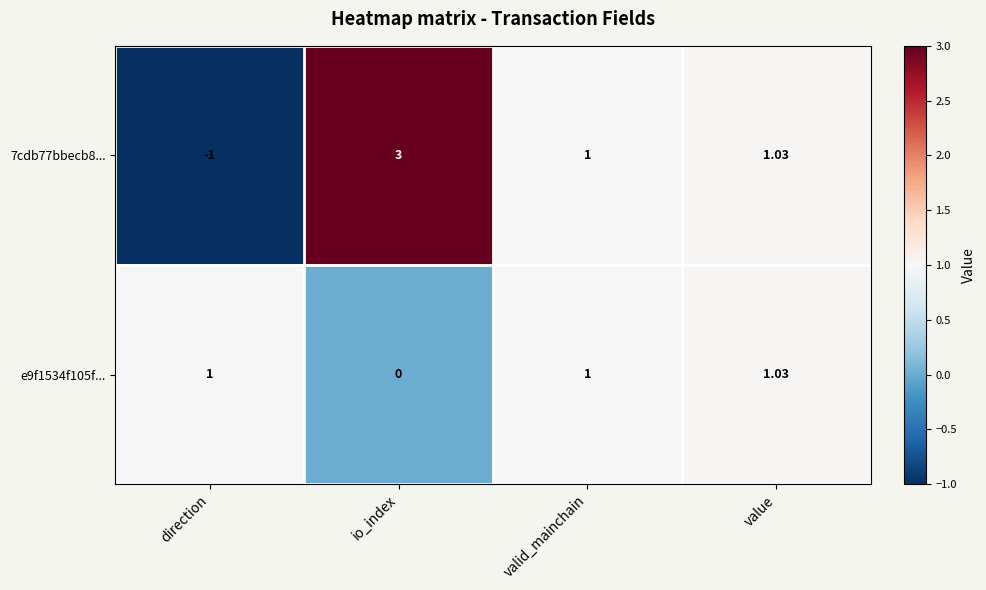

Where is e9f1534f105f... nearest to the value 0?

io_index